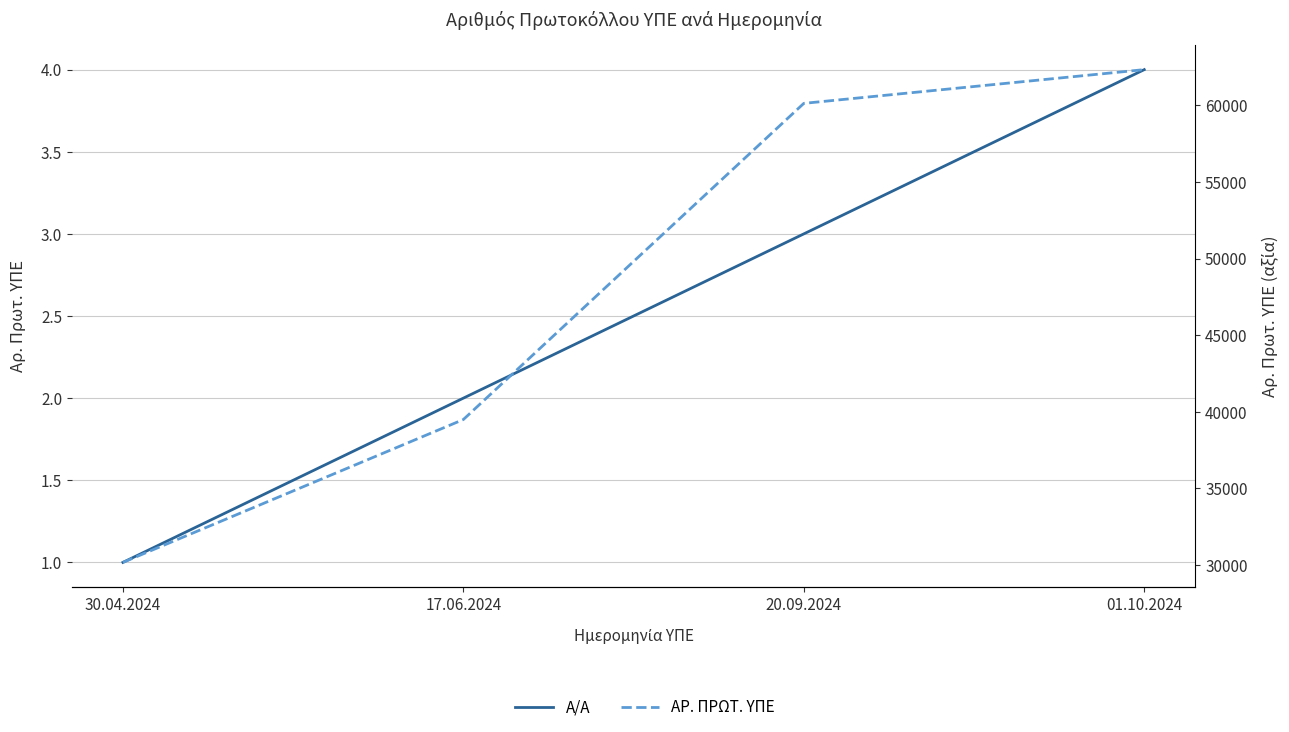

What is the approximate value of ΑΡ. ΠΡΩΤ. ΥΠΕ at 30.04.2024, to the nearest 10?

30170